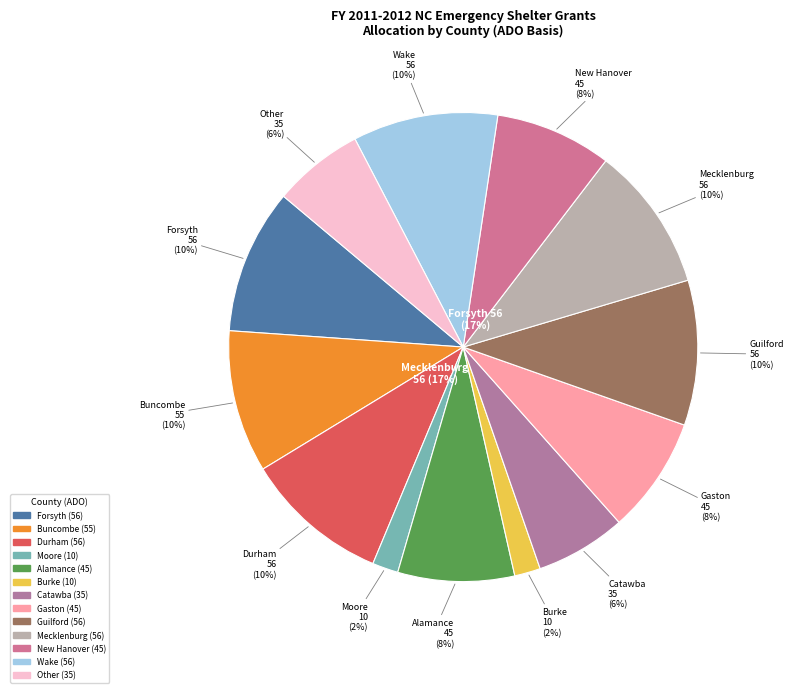

How many slices are in this pie chart?

13